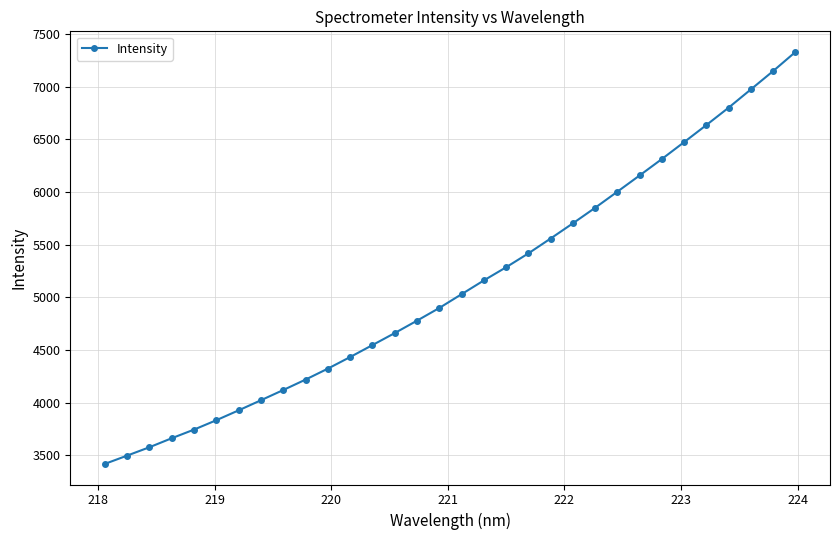

What is the value of the 19th point from the left?

5285.7